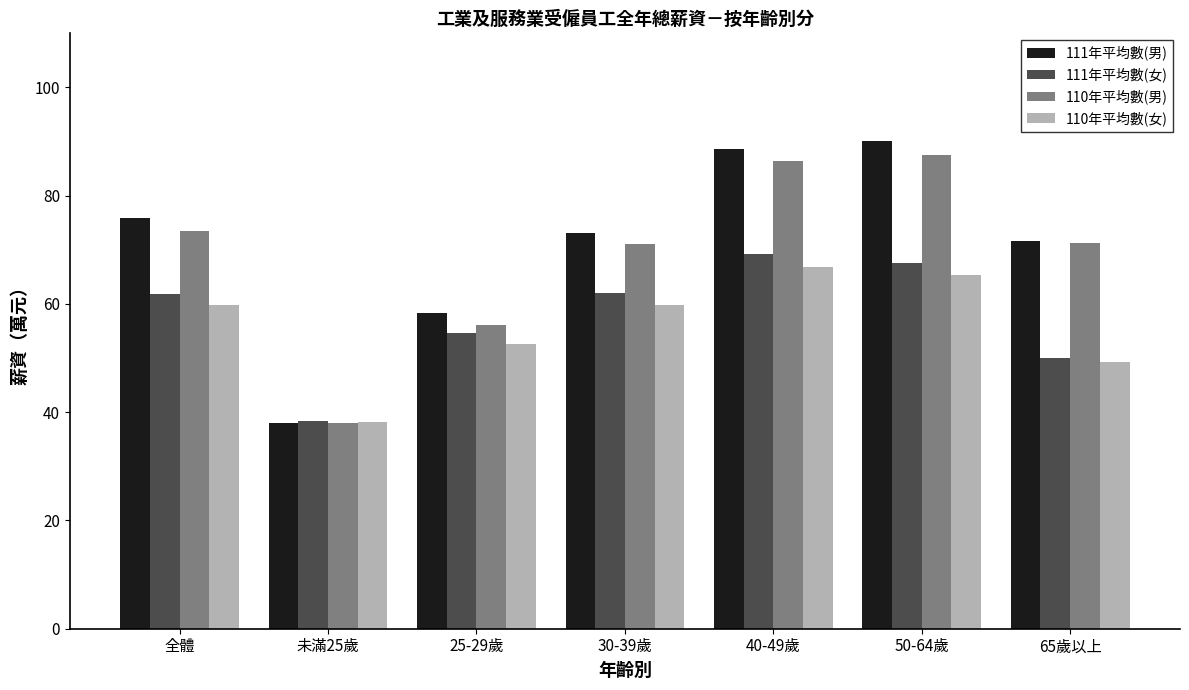

Rank the series at 全體 from lowest to highest value.

110年平均數(女), 111年平均數(女), 110年平均數(男), 111年平均數(男)